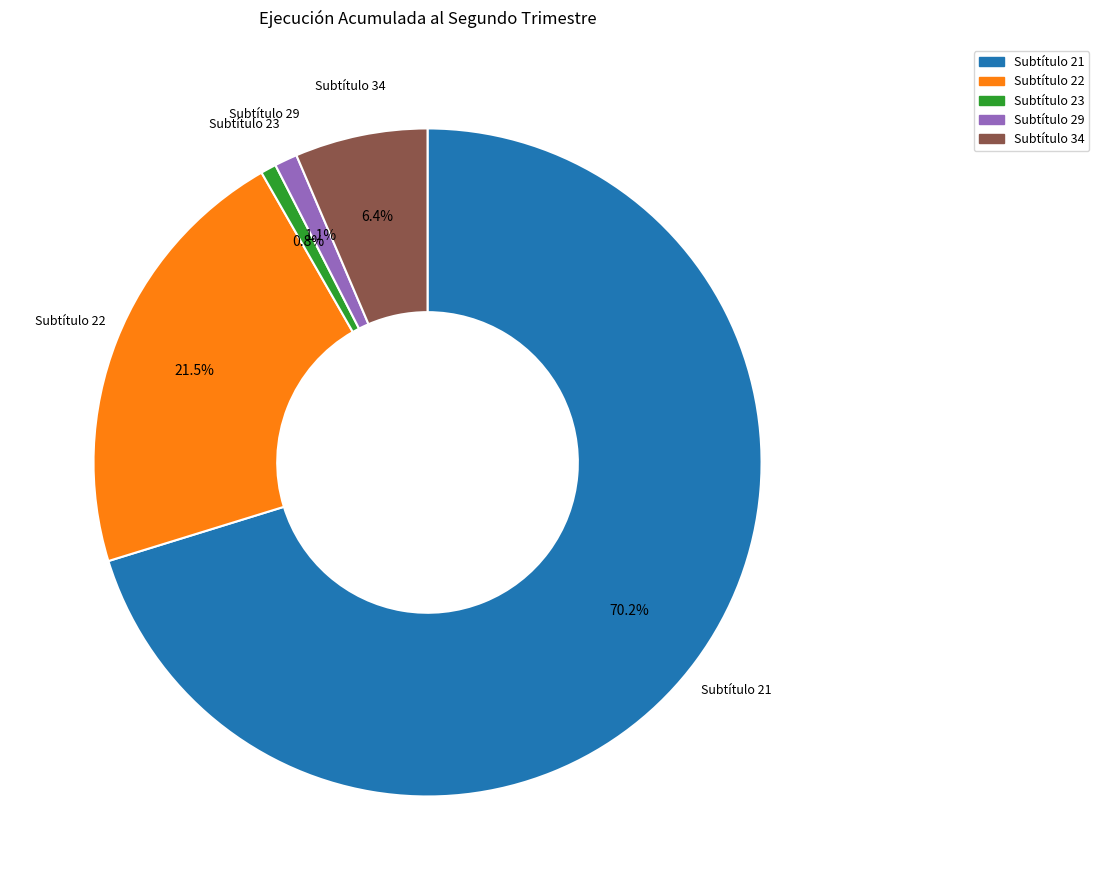

Combined, what portion of the pie is Subtítulo 21 and Subtítulo 23?

71.0%